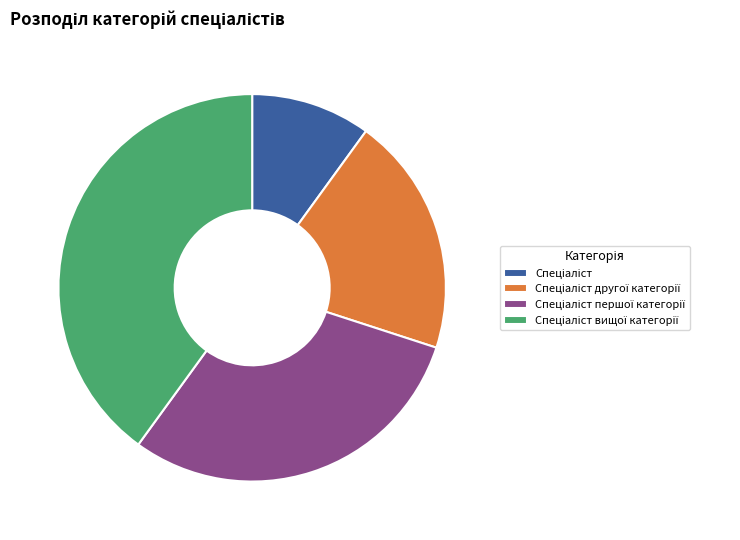

How many segments does this pie chart have?

4